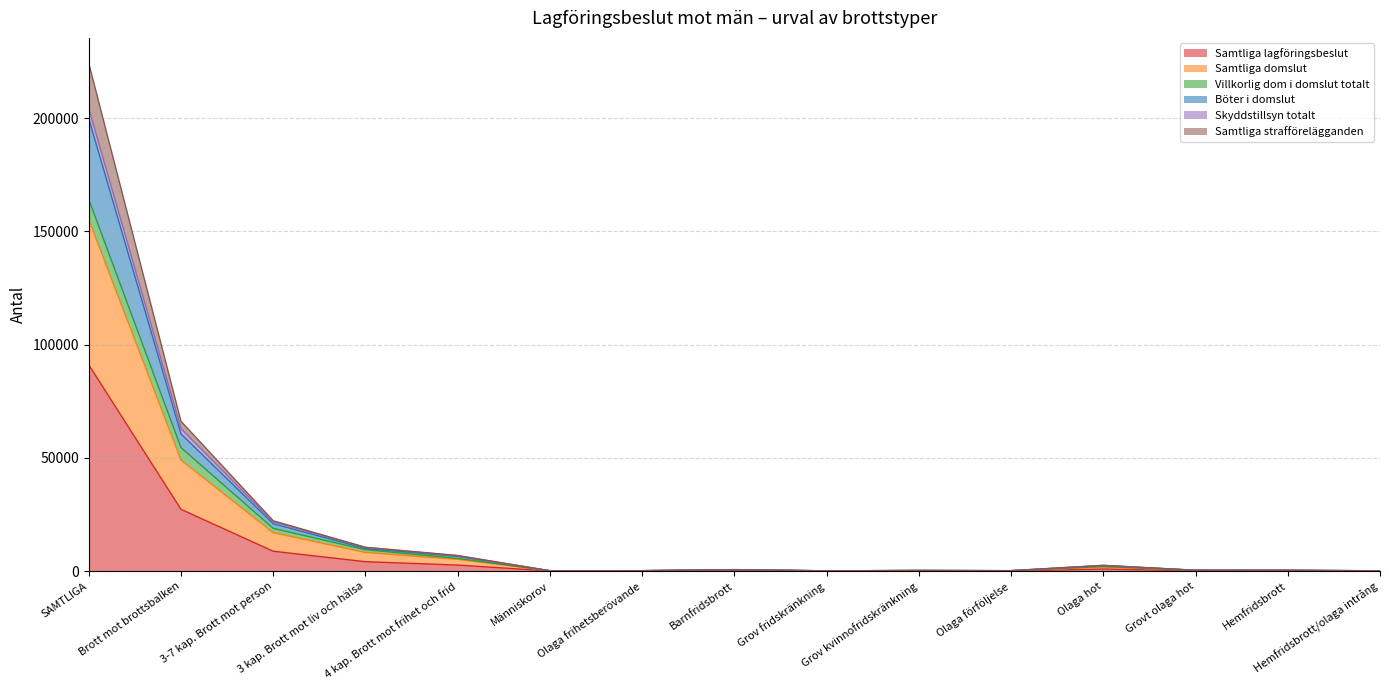

Where is Böter i domslut nearest to the value 112193?

Brott mot brottsbalken